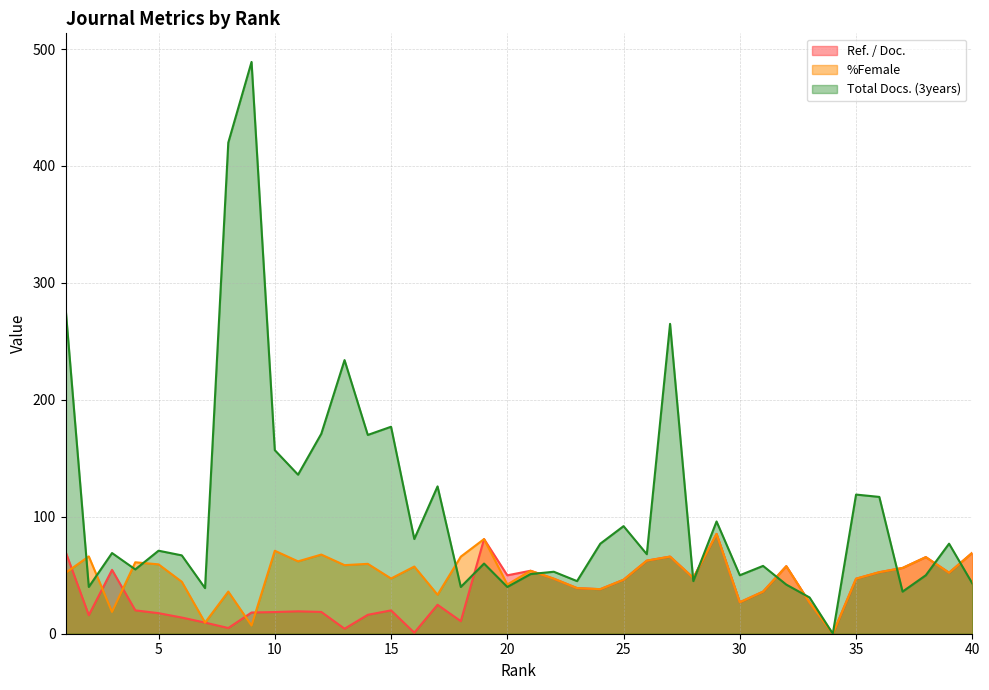

What is the difference between the maximum and second lowest values in the %Female series?

78.4